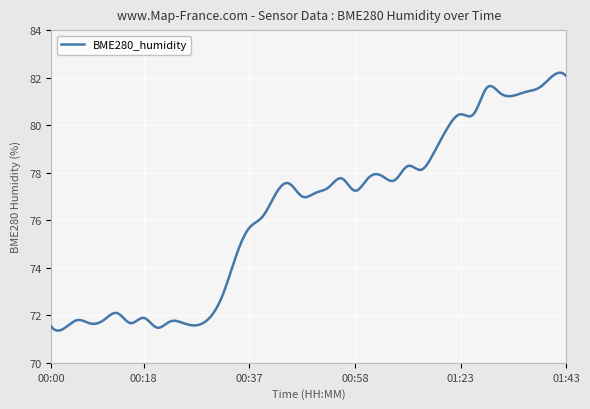

What is the difference between the maximum and minimum values?

10.9